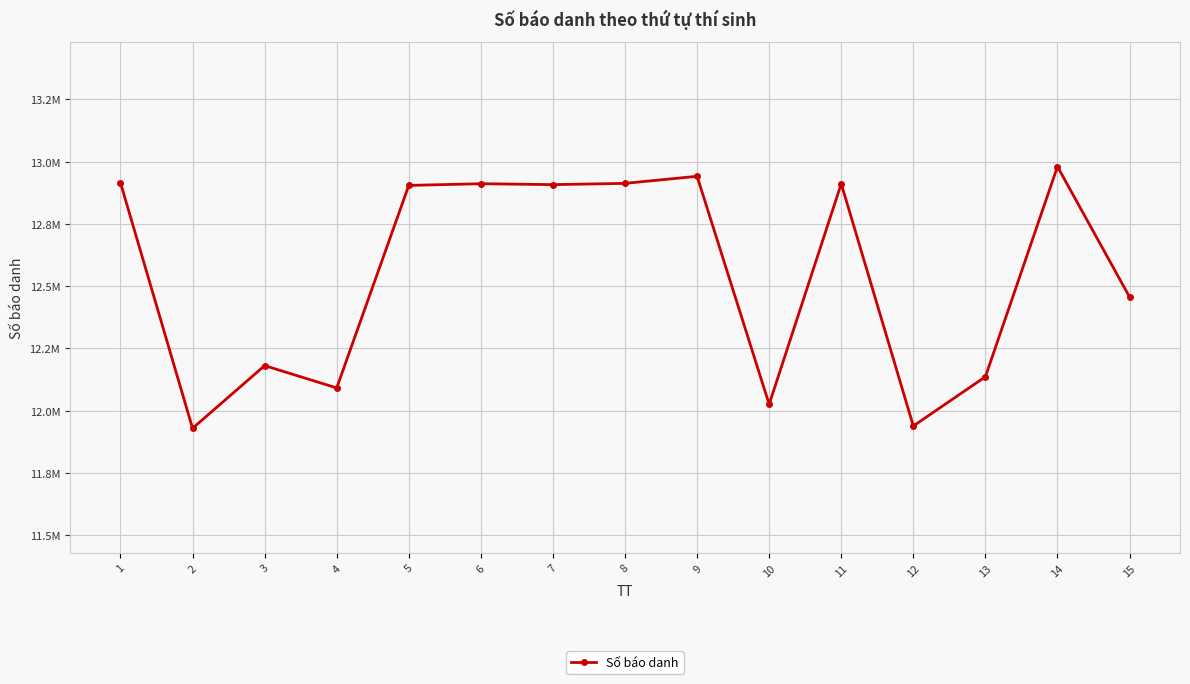

What is the approximate value at 5, to the nearest 100?

12904800